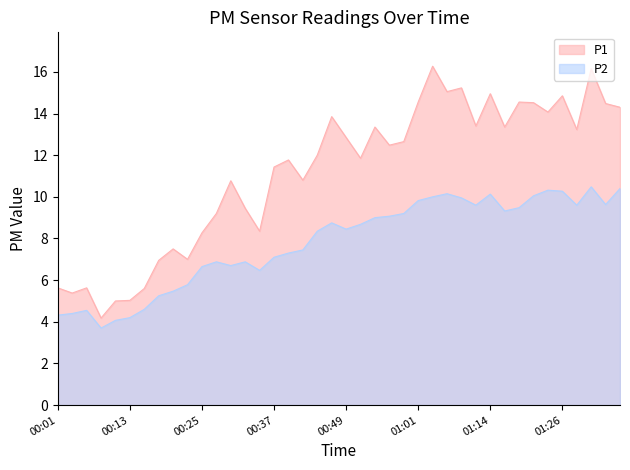

True or false: P1 and P2 cross at least once.

False